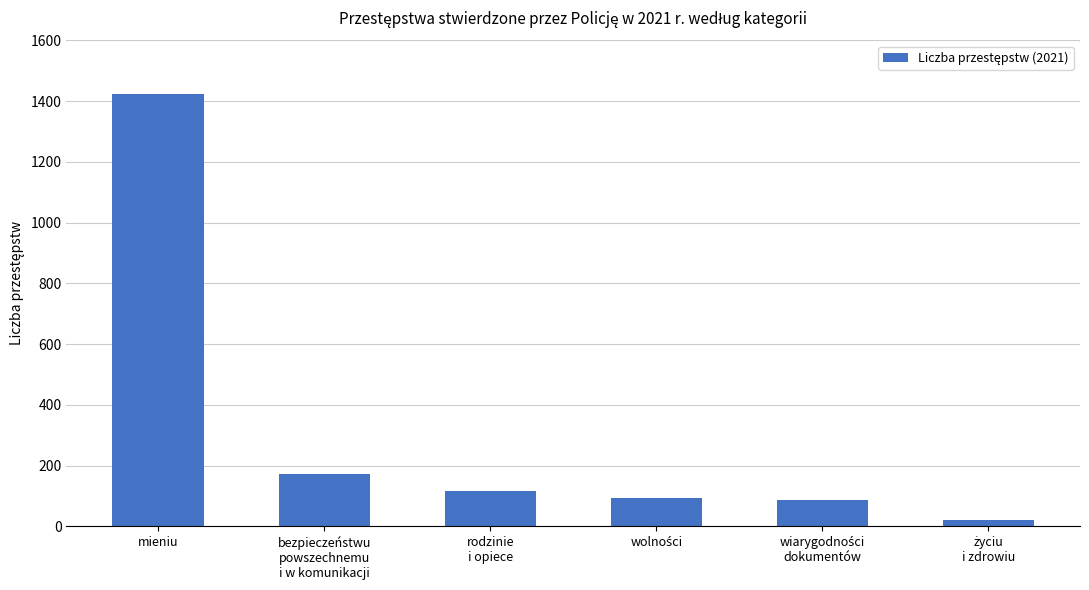

Where does the data first go above 115?

mieniu